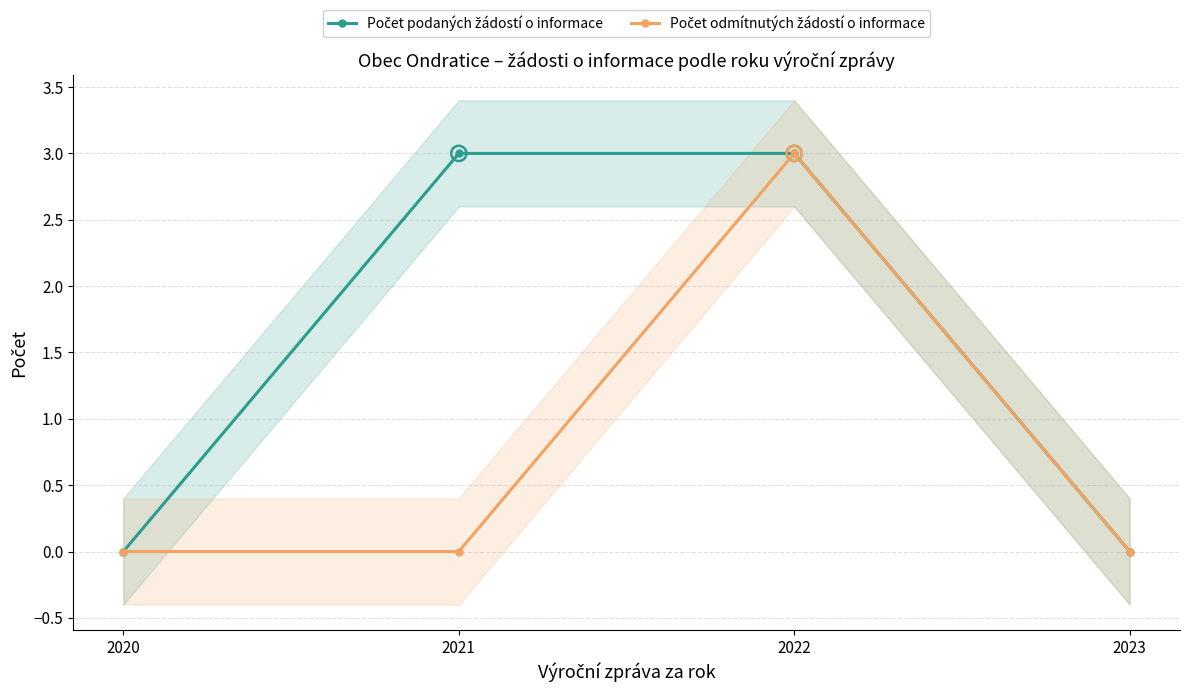

Which series has the largest Y range (max minus min)?

Počet podaných žádostí o informace